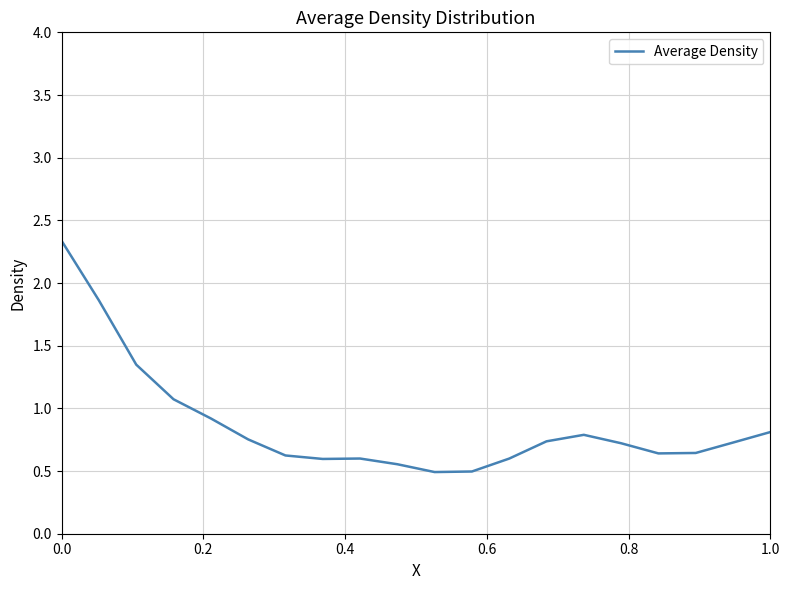

What is the difference between the maximum and minimum values?

1.8